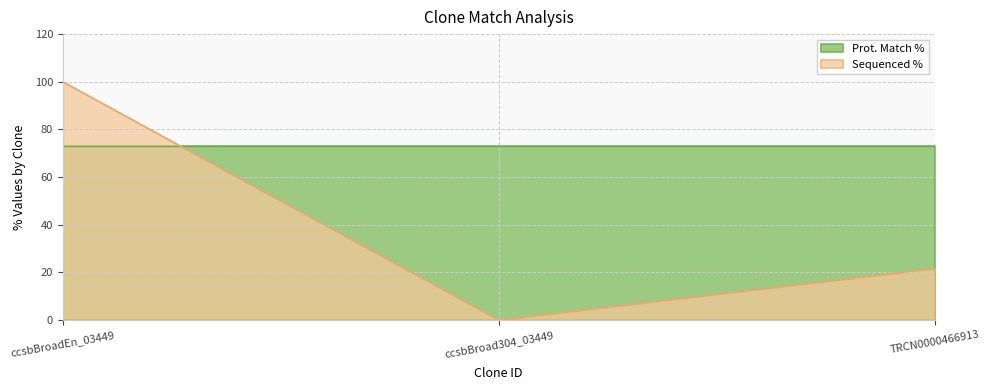

List the labels in order of value, smallest first.

ccsbBroad304_03449, TRCN0000466913, ccsbBroadEn_03449